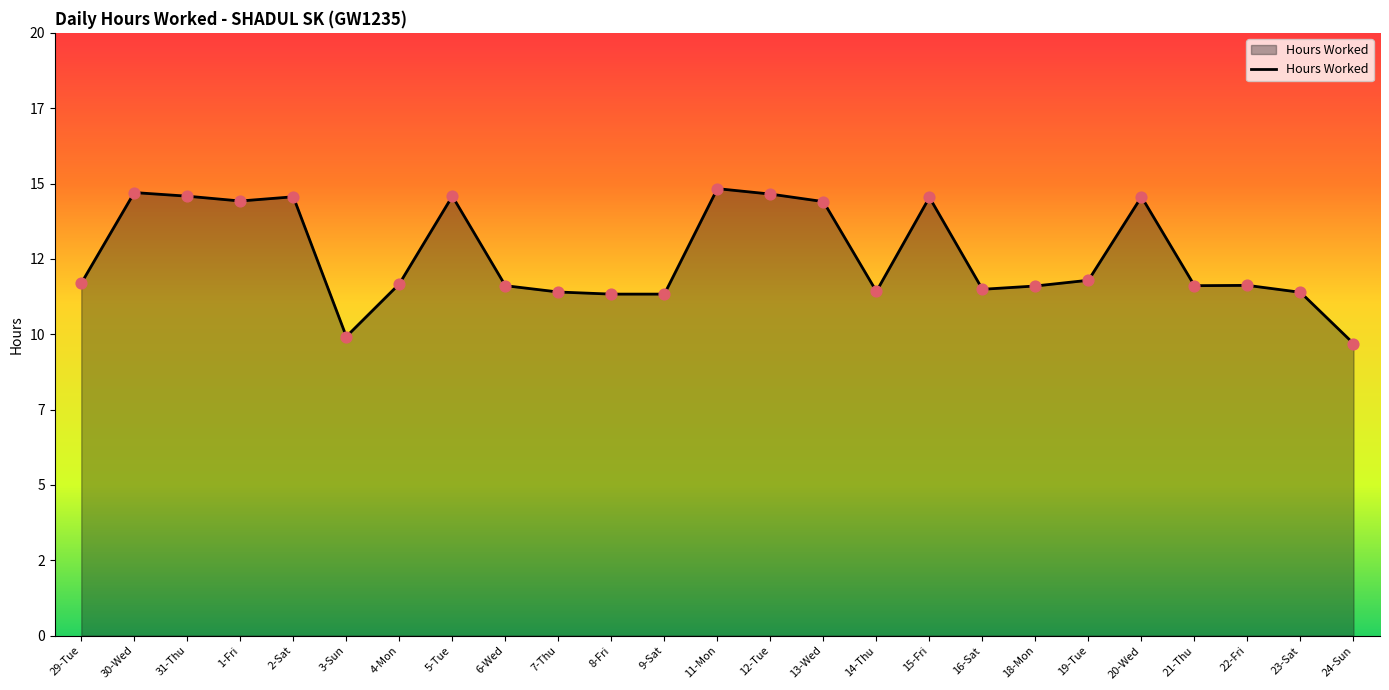

Is this an area chart (filled region under the line)?

Yes